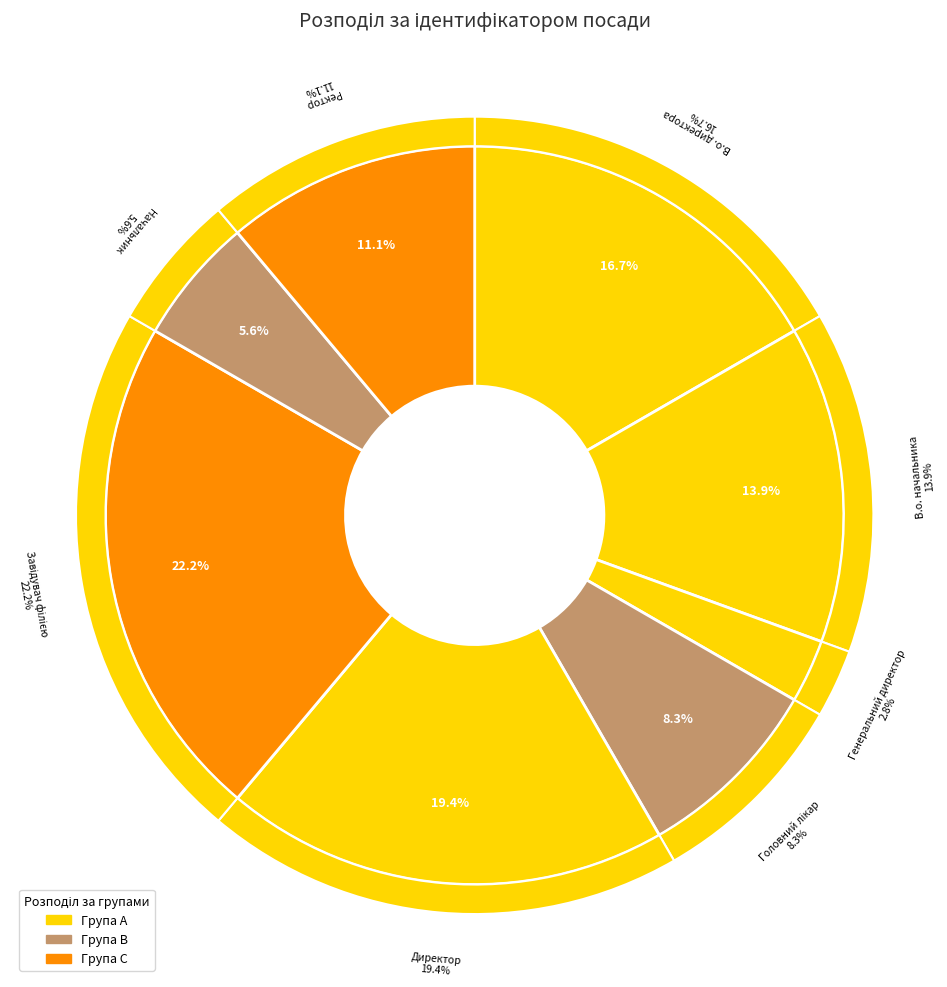

Do Директор and В.о. начальника together represent more than half of the pie?

No